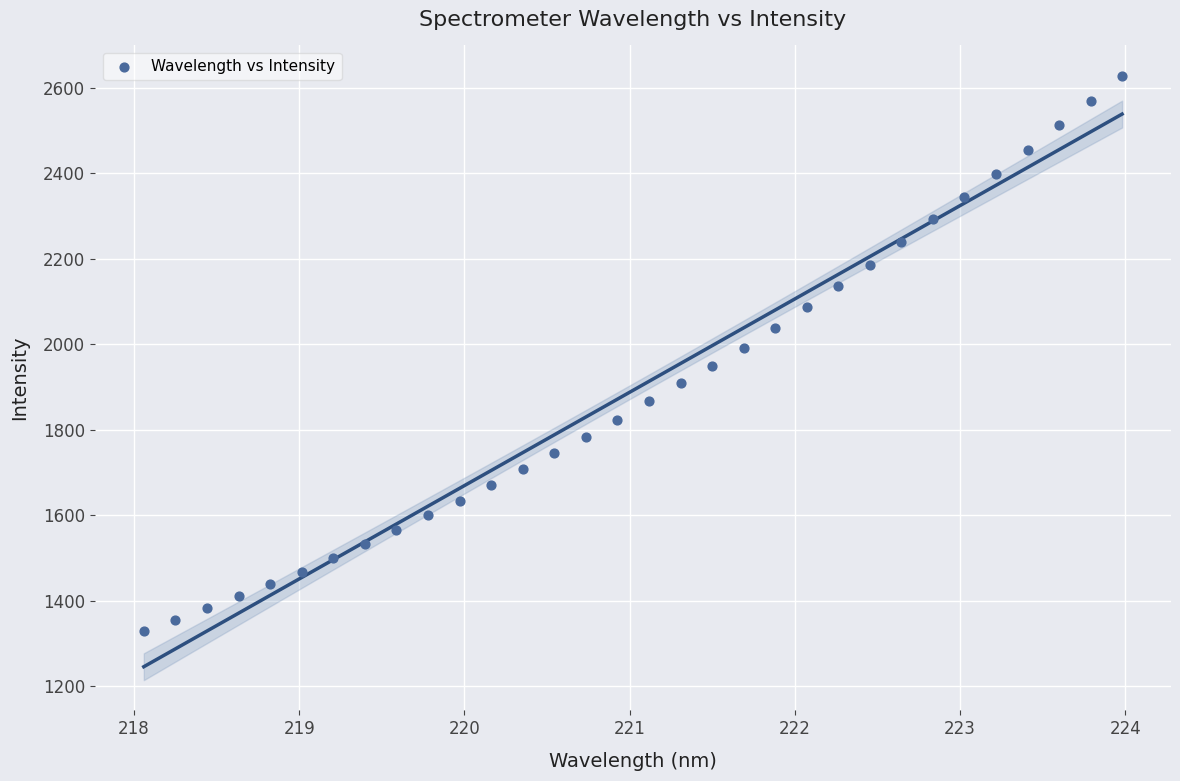

What is the range of Y values (max minus min)?

1297.9